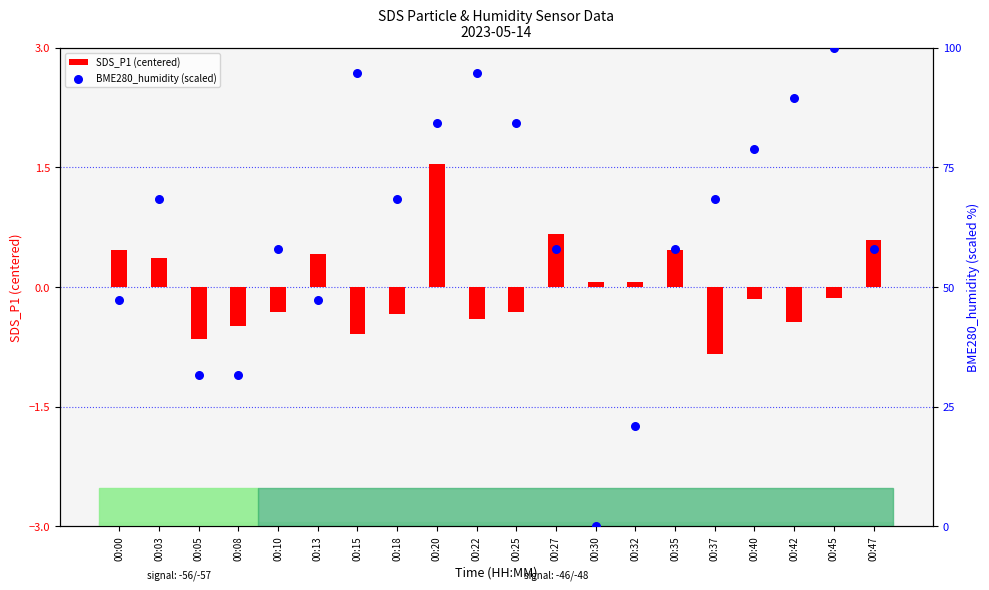

At how many categories does at least one series exceed 10?

19